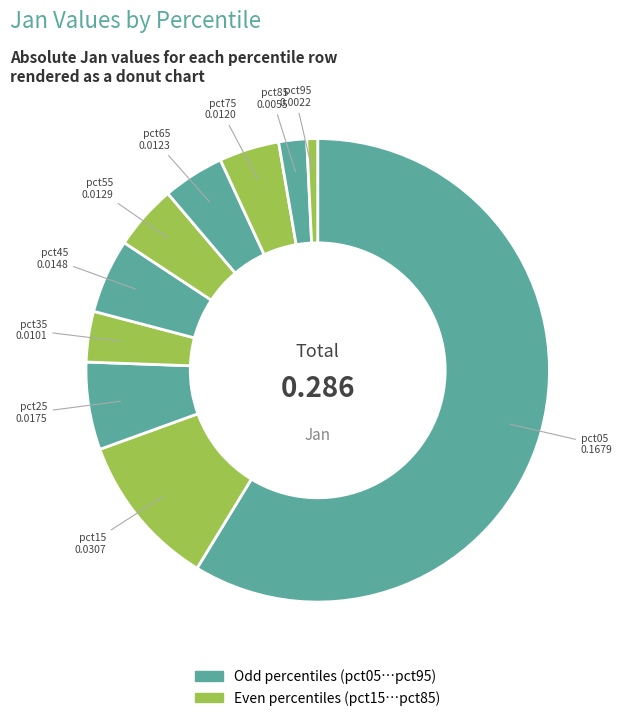

How many segments does this pie chart have?

10